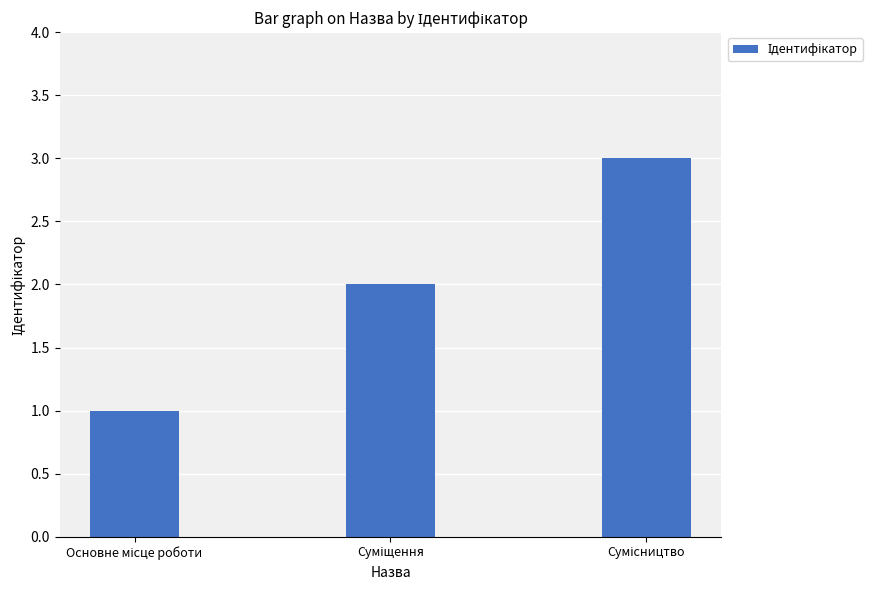

What is the sum of all values?

6